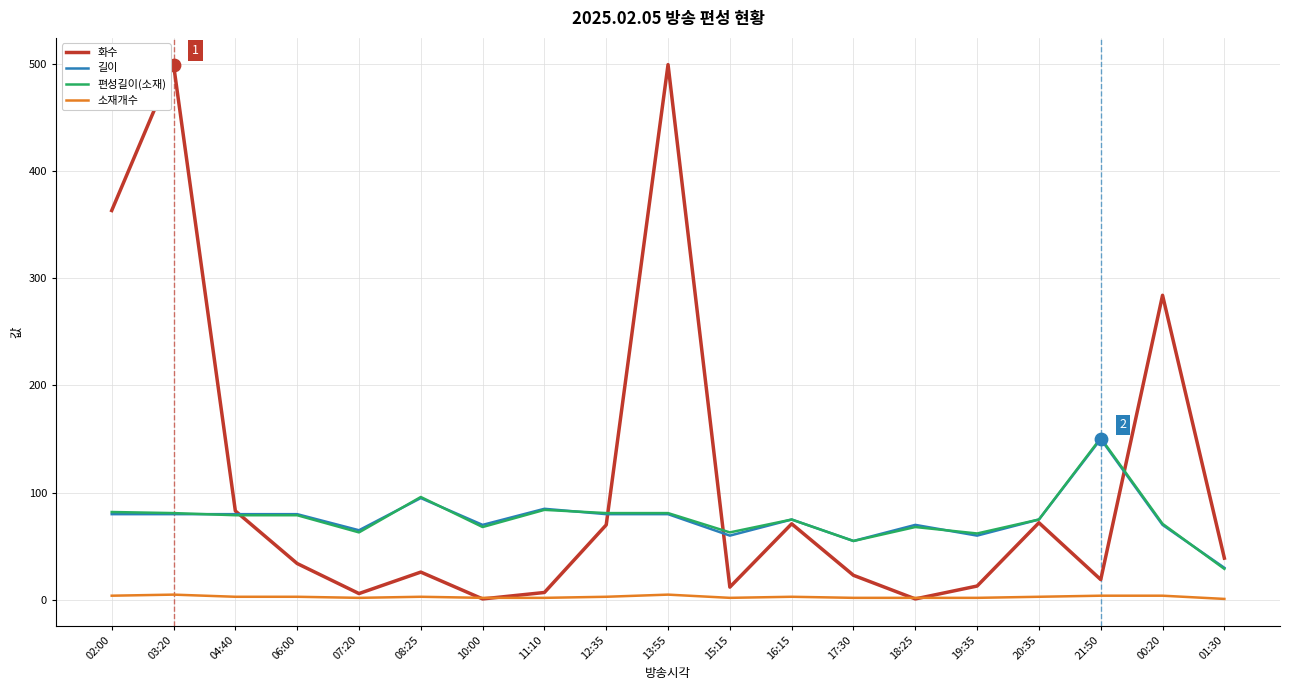

What are all the series names shown in the legend?

화수, 길이, 편성길이(소재), 소재개수